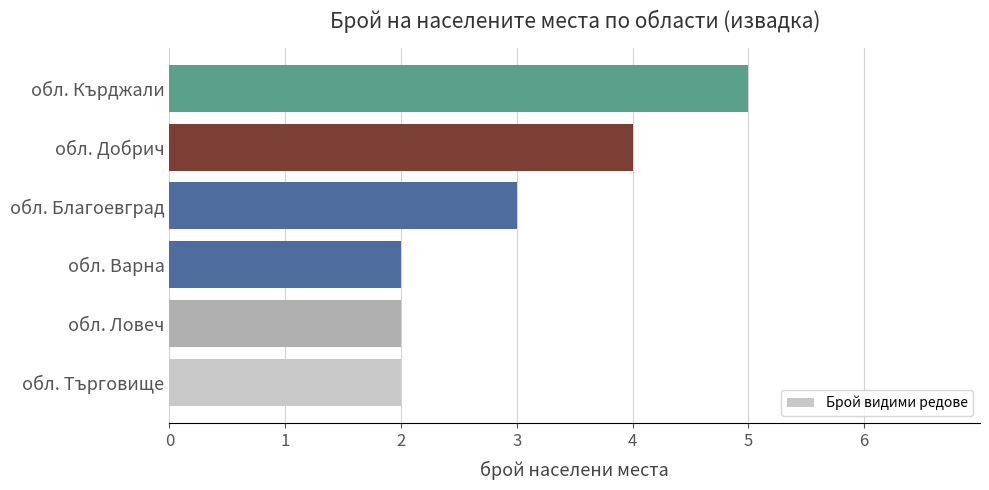

Reading top to bottom, transcribe all the data shown in this chart.

5	4	3	2	2	2